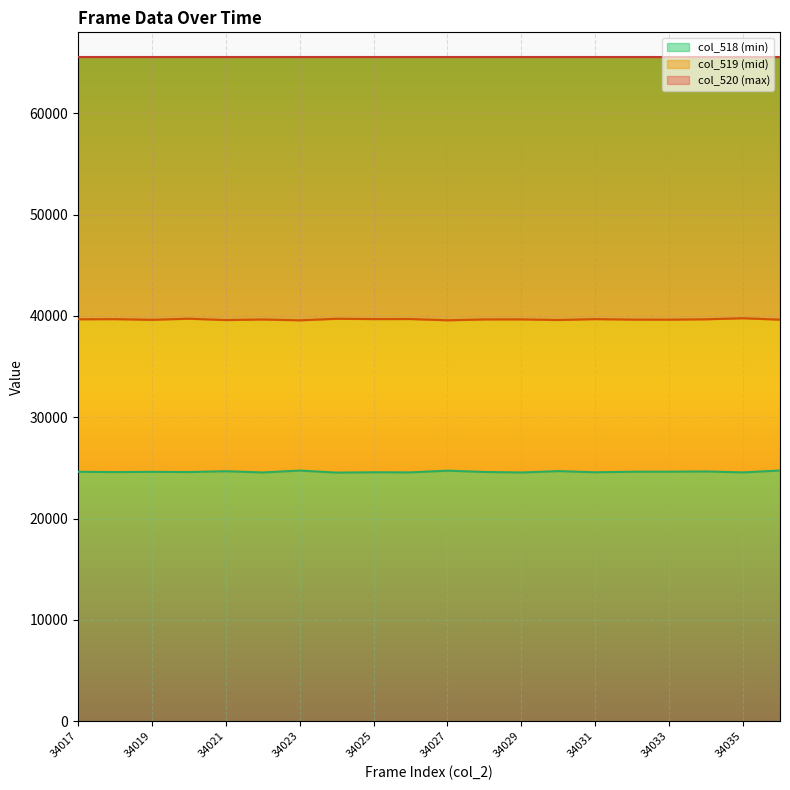

Is it true that col_518 (min) equals 43605 at 34035?

False